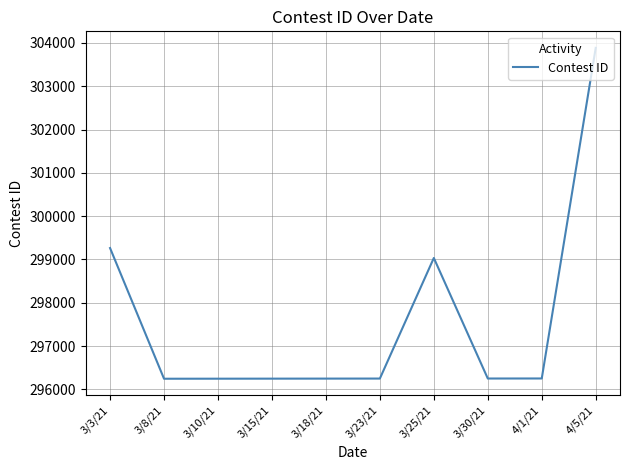

What is the minimum value shown in the chart?

296246